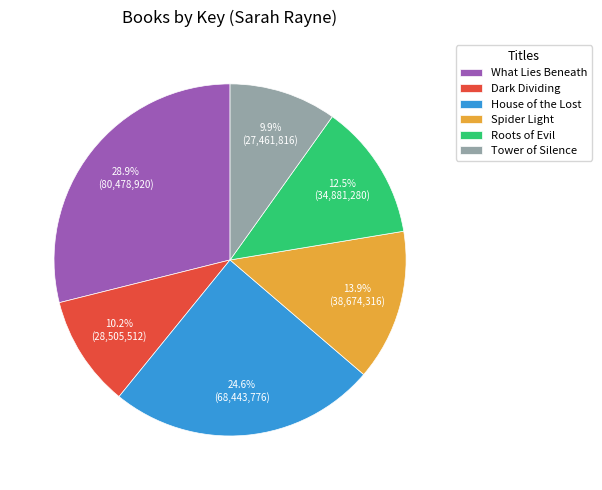

What is the largest slice in the pie chart?

What Lies Beneath